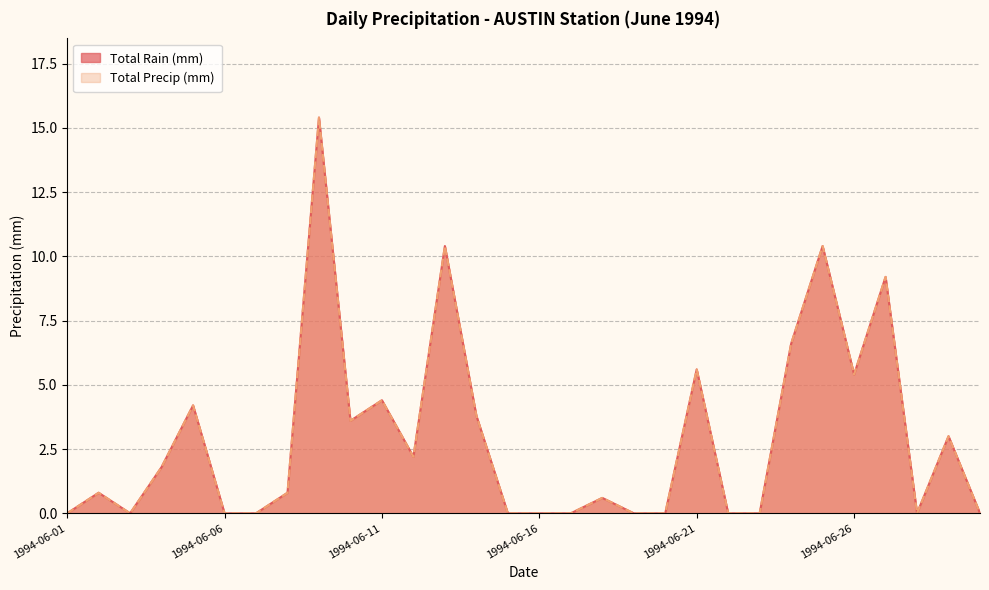

What are all the series names shown in the legend?

Total Rain (mm), Total Precip (mm)